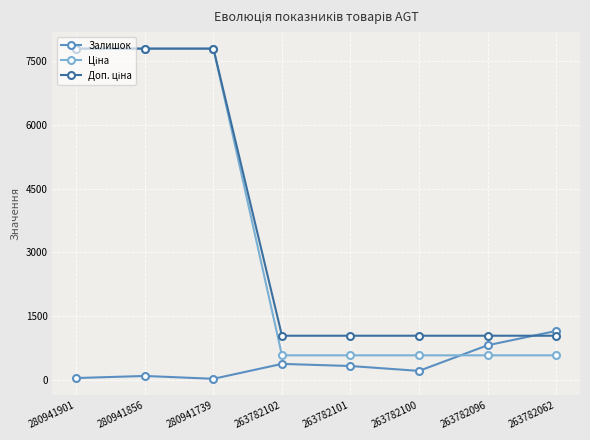

What is the difference between the maximum and minimum values in the Залишок series?

1126.0